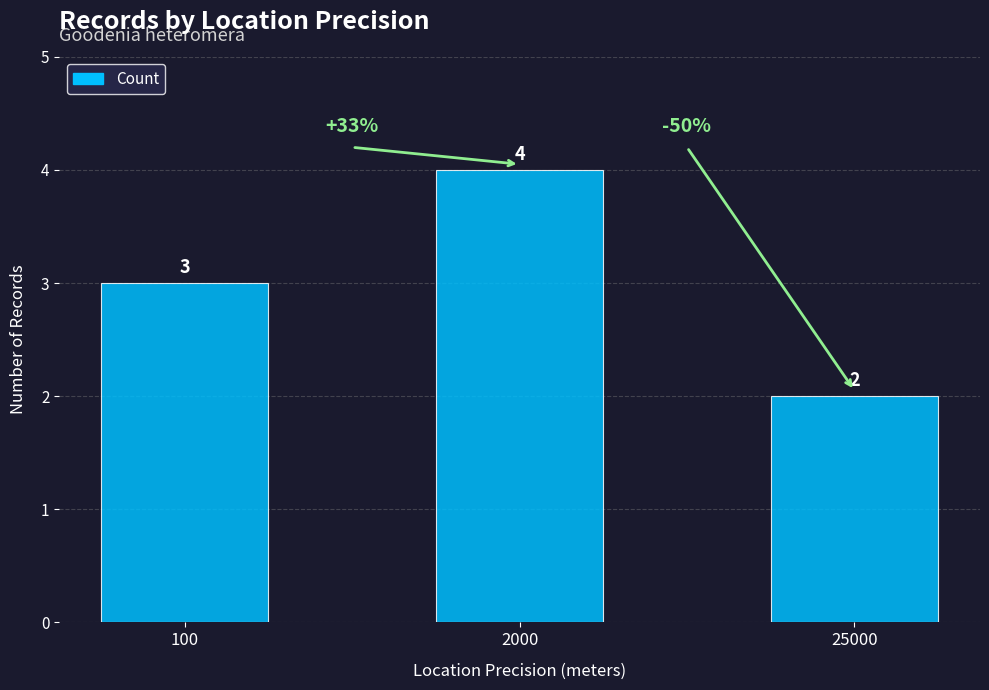

Is it true that the value at 25000 is 3?

False